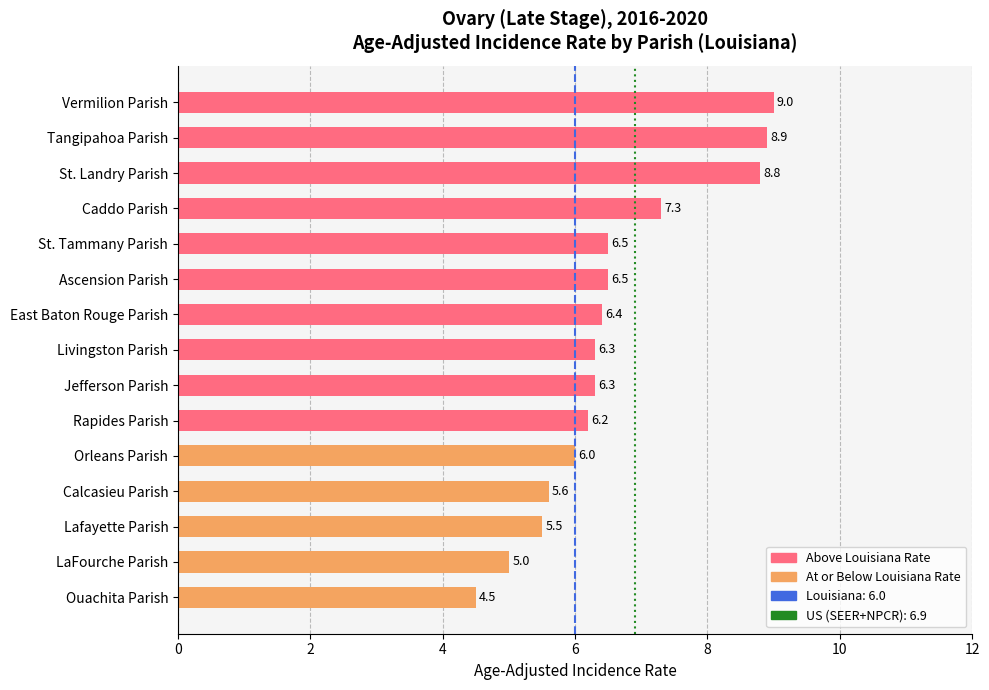

Reading bottom to top, list all the values displayed in this chart.

Ouachita Parish=4.5	LaFourche Parish=5.0	Lafayette Parish=5.5	Calcasieu Parish=5.6	Orleans Parish=6.0	Rapides Parish=6.2	Jefferson Parish=6.3	Livingston Parish=6.3	East Baton Rouge Parish=6.4	Ascension Parish=6.5	St. Tammany Parish=6.5	Caddo Parish=7.3	St. Landry Parish=8.8	Tangipahoa Parish=8.9	Vermilion Parish=9.0